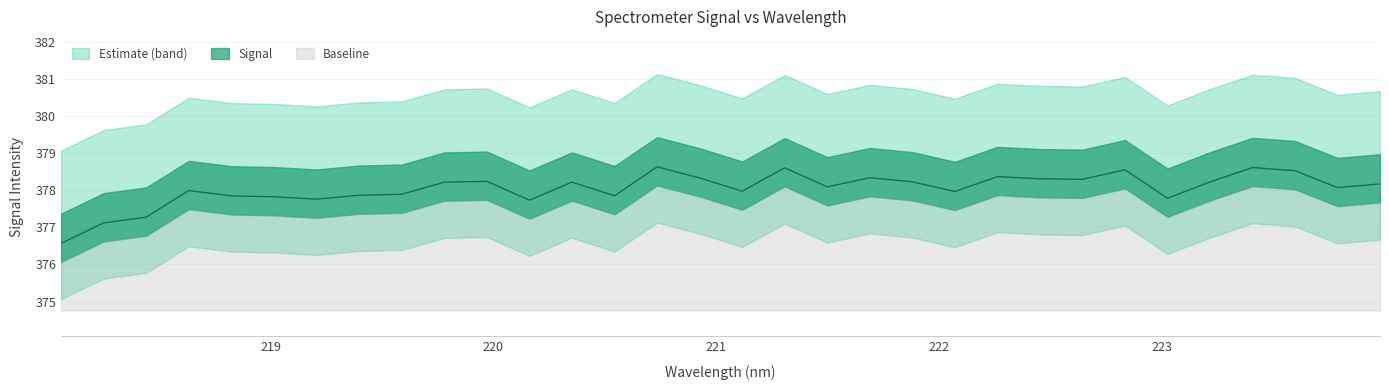

Does the chart display data point markers on the line(s)?

No